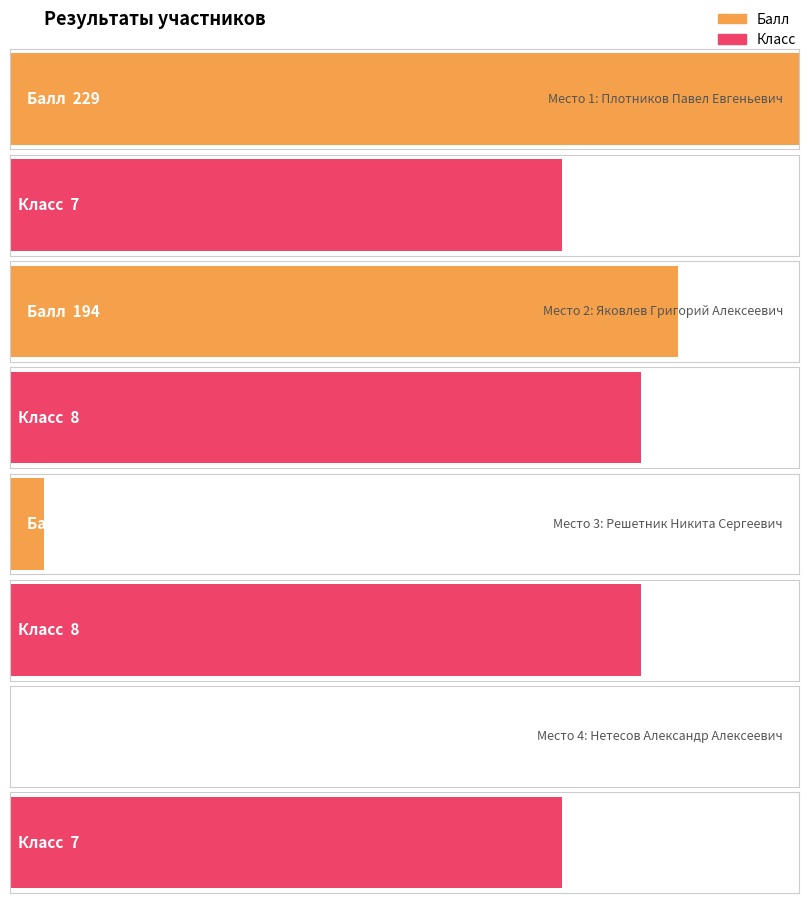

What is the maximum value for Балл?

229